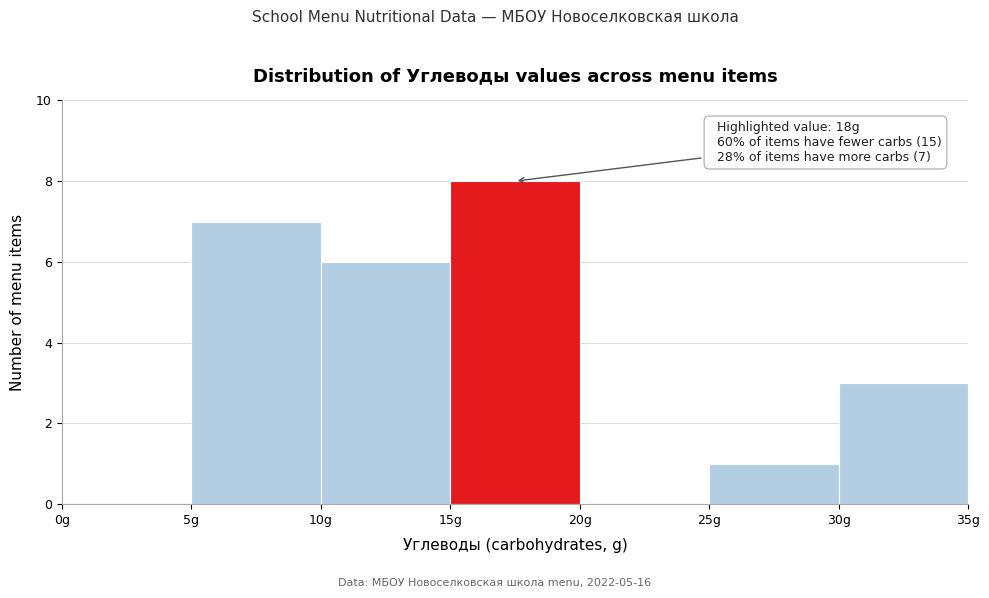

Over which range of the x-axis is the bar tallest?

15 to 20